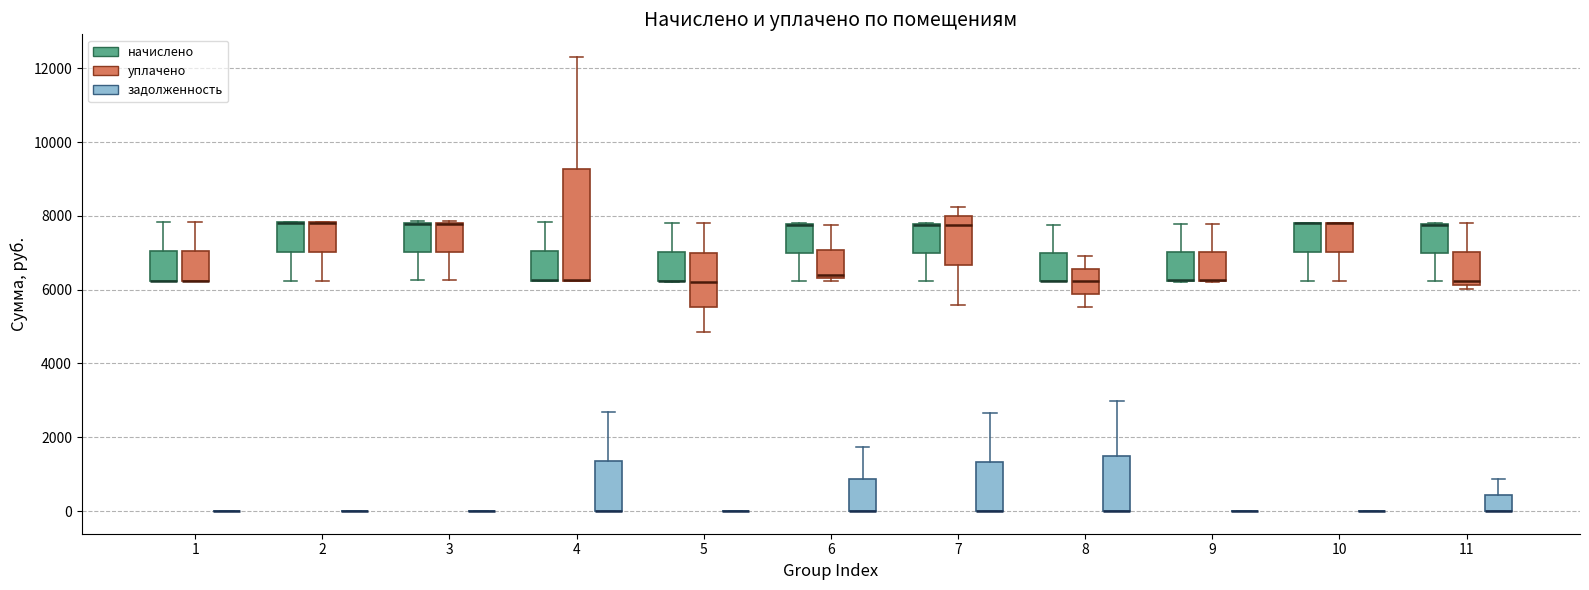

Reading left to right, read every box against the y-axis: the position of its median line, the range the box covers, and the ends of its whiskers. The values are not printed on the chart, so give them approximately, as read against the axis.

1 (начислено): median 6200 (drawn on the box's lower edge), box 6200 to 7000, whiskers 6200 to 7800
1 (уплачено): median 6200 (drawn on the box's lower edge), box 6200 to 7000, whiskers 6200 to 7800
1 (задолженность): box collapsed to a line at 0, whiskers 0 to 0
2 (начислено): median 7800 (drawn on the box's upper edge), box 7000 to 7800, whiskers 6200 to 7800
2 (уплачено): median 7800 (drawn on the box's upper edge), box 7000 to 7800, whiskers 6200 to 7800
2 (задолженность): box collapsed to a line at 0, whiskers 0 to 0
3 (начислено): median 7800 (drawn on the box's upper edge), box 7000 to 7800, whiskers 6200 to 7800
3 (уплачено): median 7800 (drawn on the box's upper edge), box 7000 to 7800, whiskers 6200 to 7800
3 (задолженность): box collapsed to a line at 0, whiskers 0 to 0
4 (начислено): median 6200 (drawn on the box's lower edge), box 6200 to 7000, whiskers 6200 to 7800
4 (уплачено): median 6200 (drawn on the box's lower edge), box 6200 to 9200, whiskers 6200 to 12400
4 (задолженность): median 0 (drawn on the box's lower edge), box 0 to 1400, whiskers 0 to 2600
5 (начислено): median 6200 (drawn on the box's lower edge), box 6200 to 7000, whiskers 6200 to 7800
5 (уплачено): median 6200, box 5600 to 7000, whiskers 4800 to 7800
5 (задолженность): box collapsed to a line at 0, whiskers 0 to 0
6 (начислено): median 7800 (drawn on the box's upper edge), box 7000 to 7800, whiskers 6200 to 7800
6 (уплачено): median 6400 (just above the box's lower edge), box 6400 to 7000, whiskers 6200 to 7800
6 (задолженность): median 0 (drawn on the box's lower edge), box 0 to 800, whiskers 0 to 1800
7 (начислено): median 7800 (drawn on the box's upper edge), box 7000 to 7800, whiskers 6200 to 7800
7 (уплачено): median 7800, box 6600 to 8000, whiskers 5600 to 8200
7 (задолженность): median 0 (drawn on the box's lower edge), box 0 to 1400, whiskers 0 to 2600
8 (начислено): median 6200 (drawn on the box's lower edge), box 6200 to 7000, whiskers 6200 to 7800
8 (уплачено): median 6200, box 5800 to 6600, whiskers 5600 to 7000
8 (задолженность): median 0 (drawn on the box's lower edge), box 0 to 1400, whiskers 0 to 3000
9 (начислено): median 6200 (drawn on the box's lower edge), box 6200 to 7000, whiskers 6200 to 7800
9 (уплачено): median 6200 (drawn on the box's lower edge), box 6200 to 7000, whiskers 6200 to 7800
9 (задолженность): box collapsed to a line at 0, whiskers 0 to 0
10 (начислено): median 7800 (drawn on the box's upper edge), box 7000 to 7800, whiskers 6200 to 7800
10 (уплачено): median 7800 (drawn on the box's upper edge), box 7000 to 7800, whiskers 6200 to 7800
10 (задолженность): box collapsed to a line at 0, whiskers 0 to 0
11 (начислено): median 7800 (drawn on the box's upper edge), box 7000 to 7800, whiskers 6200 to 7800
11 (уплачено): median 6200 (just above the box's lower edge), box 6200 to 7000, whiskers 6000 to 7800
11 (задолженность): median 0 (drawn on the box's lower edge), box 0 to 400, whiskers 0 to 800